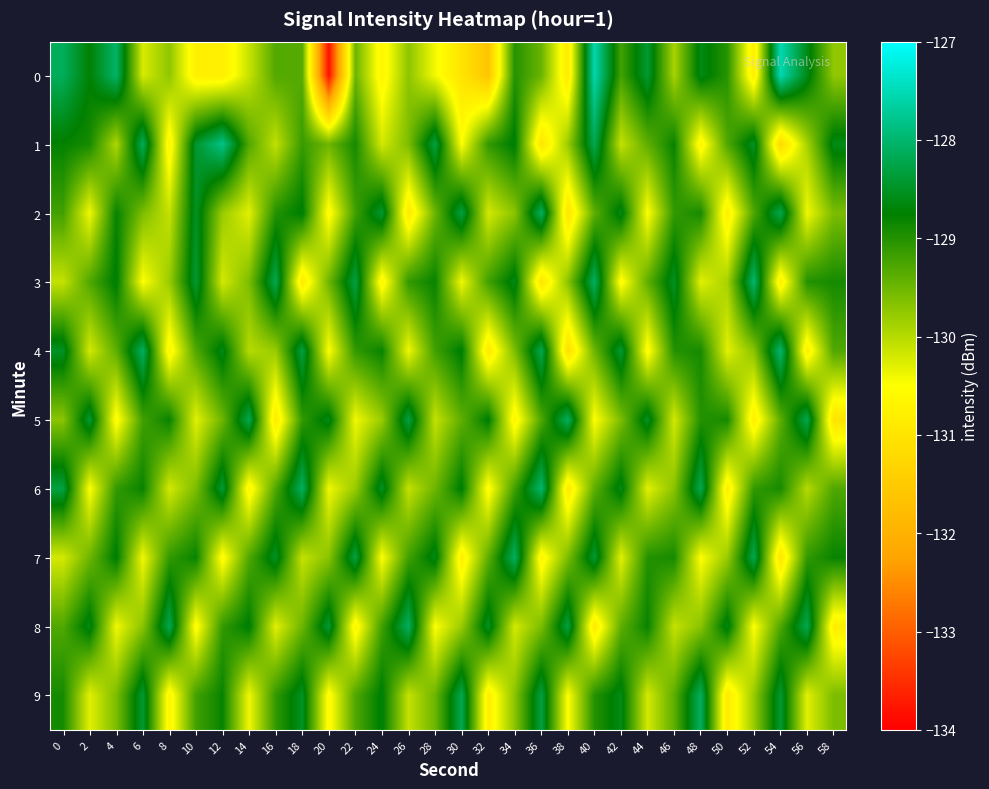

What is the difference between the highest and lowest values at 48?

2.6